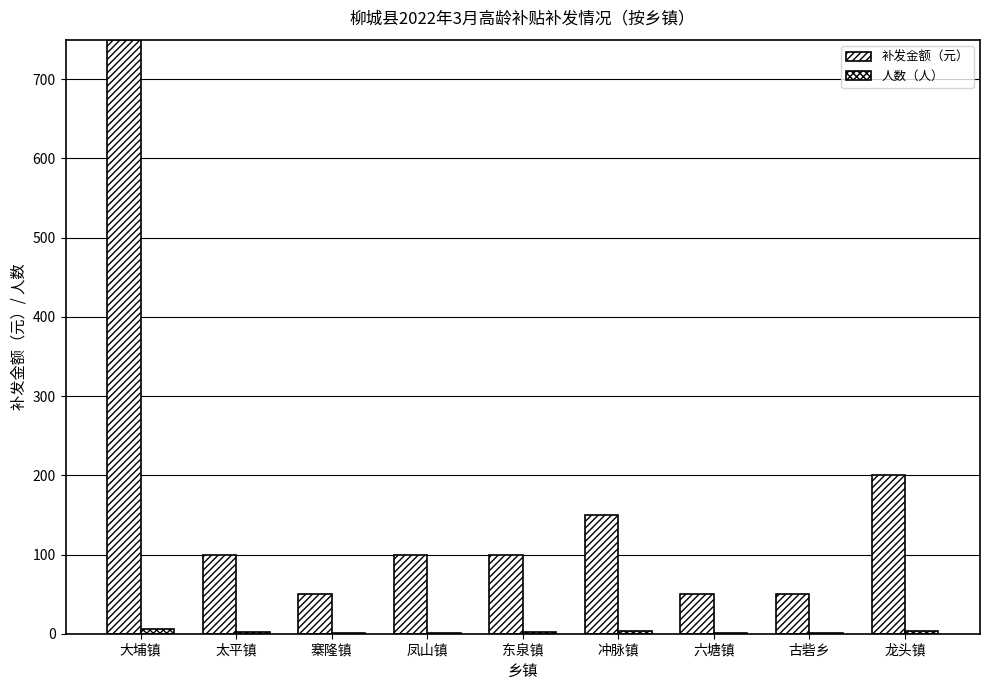

Does the chart contain stacked bars?

No